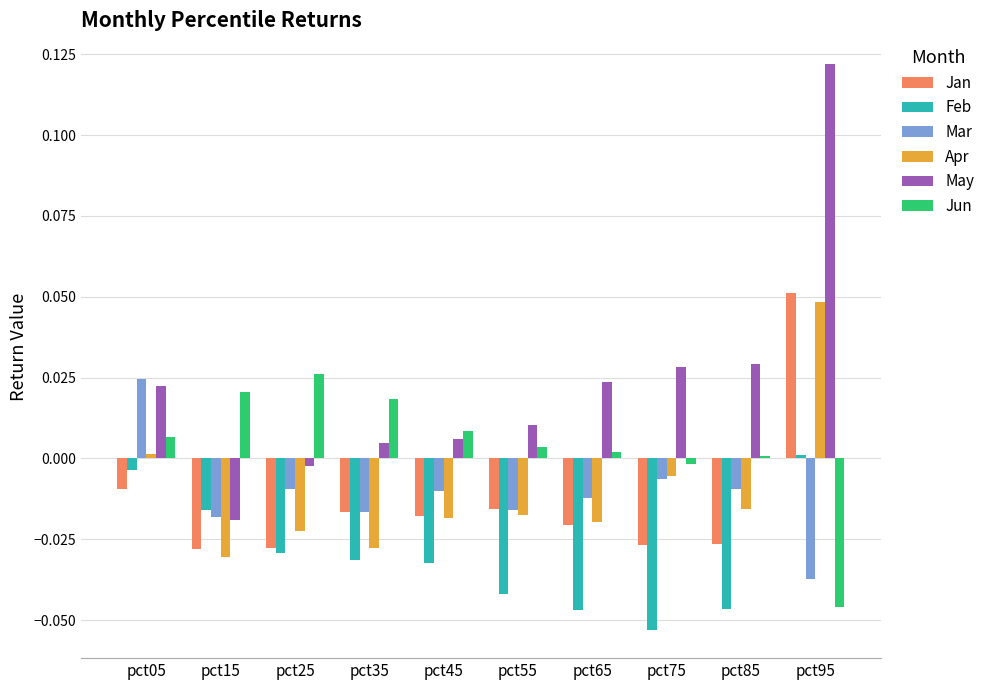

Which category has the highest value in the Jun series?

pct25